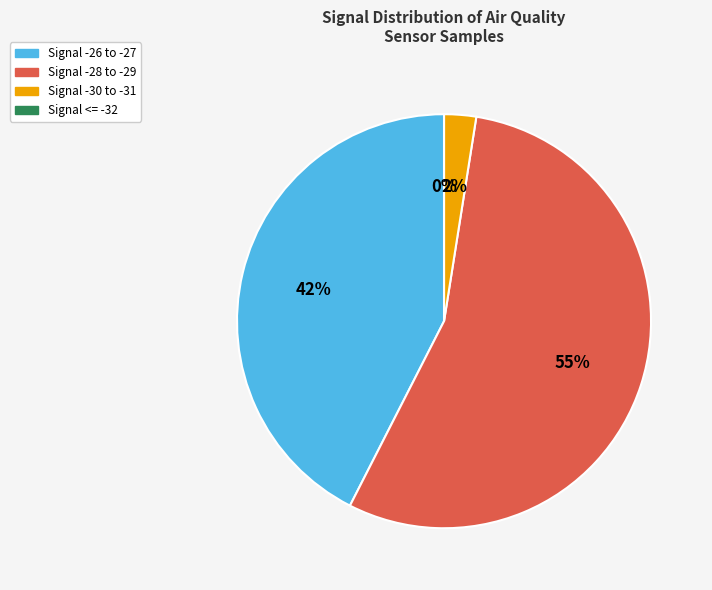

Which slice is the largest?

-29